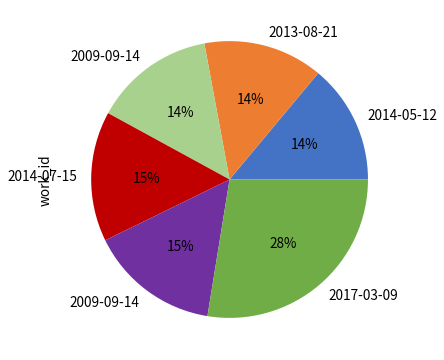

To the nearest percent, what is the average slice percentage?

17%